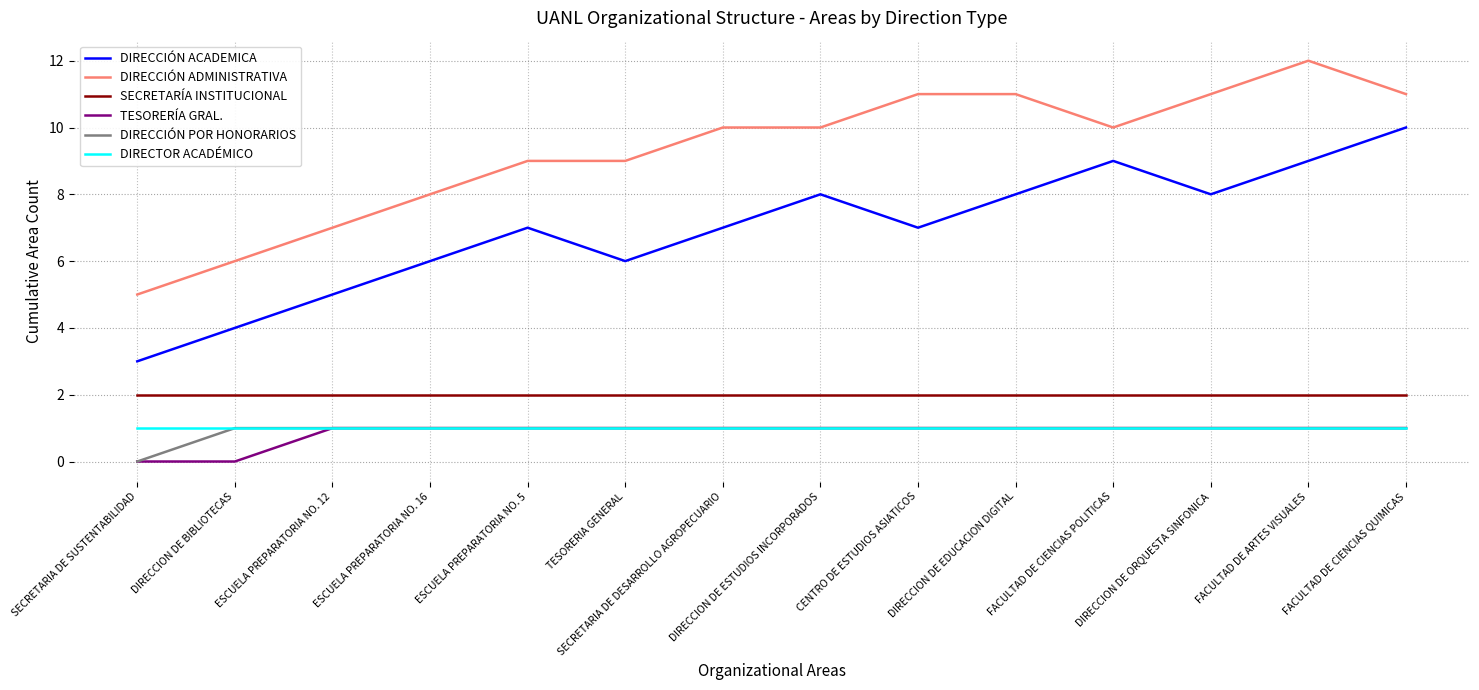

What is the minimum value for DIRECCIÓN ADMINISTRATIVA?

5